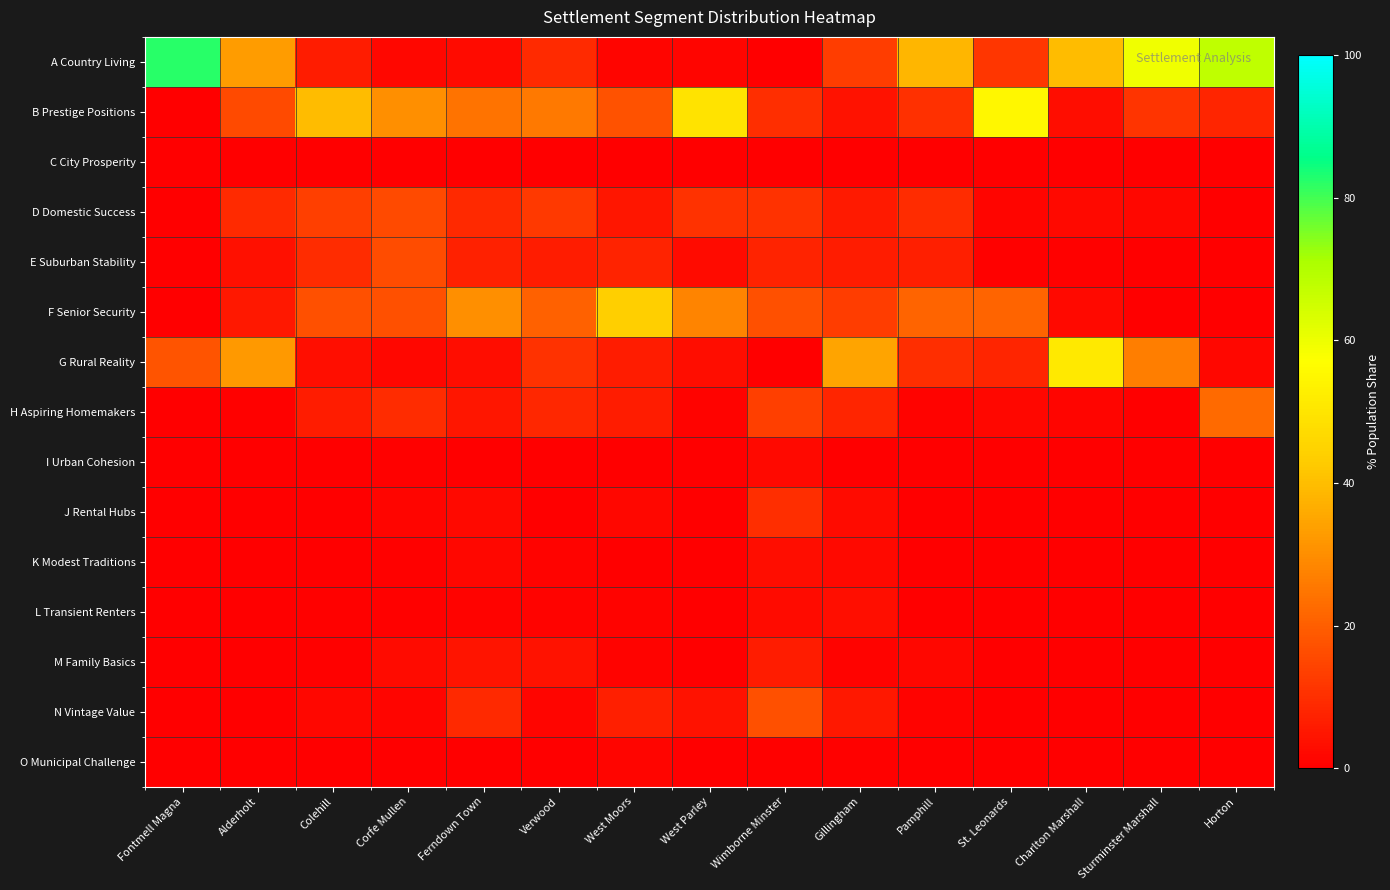

Which series has the largest total across all categories?

A Country Living